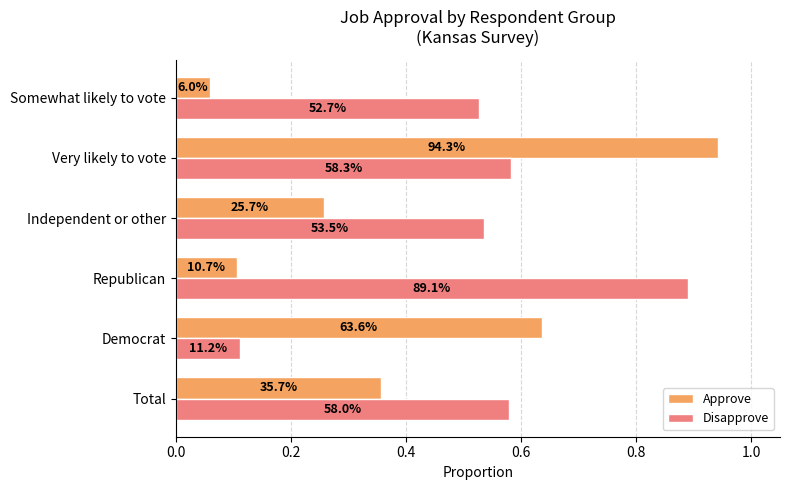

What are all the series names shown in the legend?

Approve, Disapprove